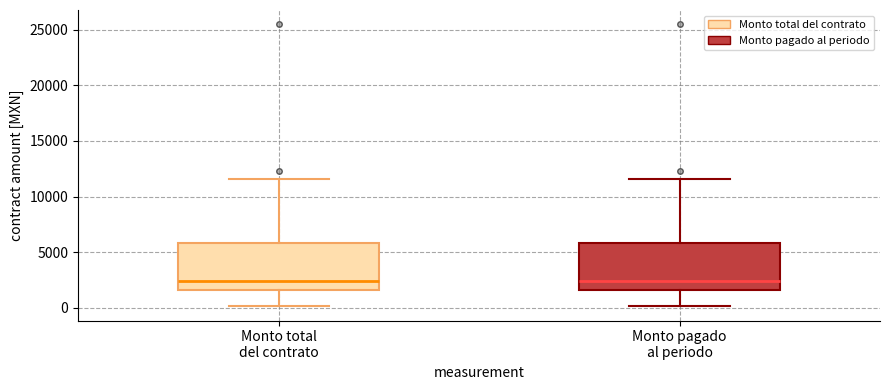

Where does the lower whisker of the box for Monto total del contrato end on the y-axis? The values are not printed on the chart, so give them approximately, as read against the axis.

0